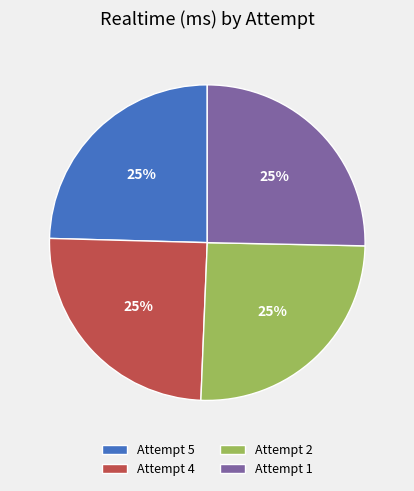

Is there any slice that represents more than half of the pie?

No